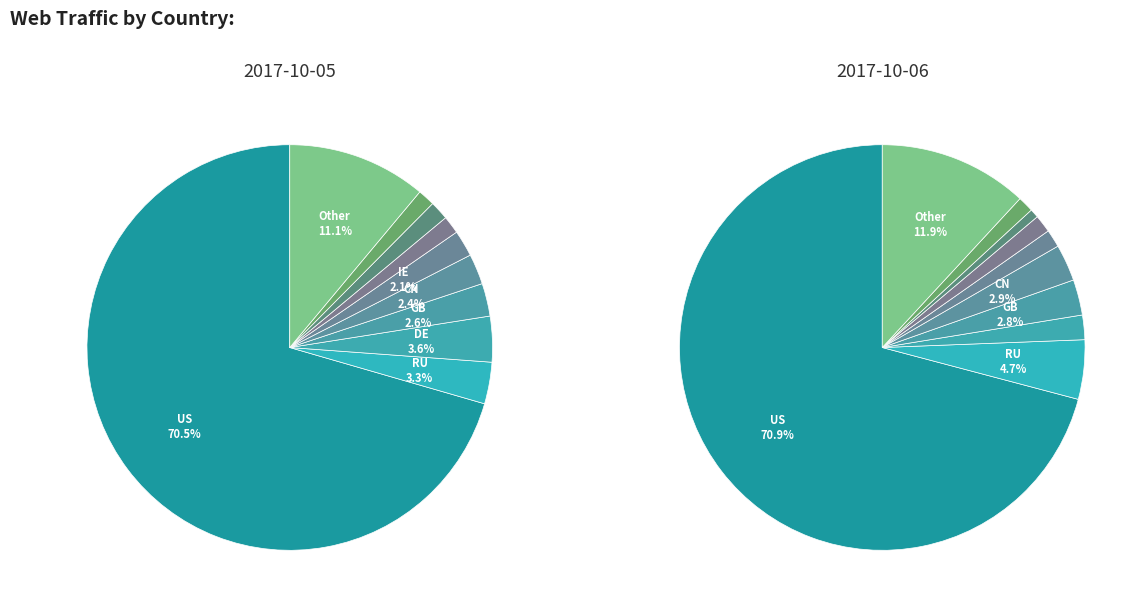

To the nearest percent, what is the average slice percentage?

10%